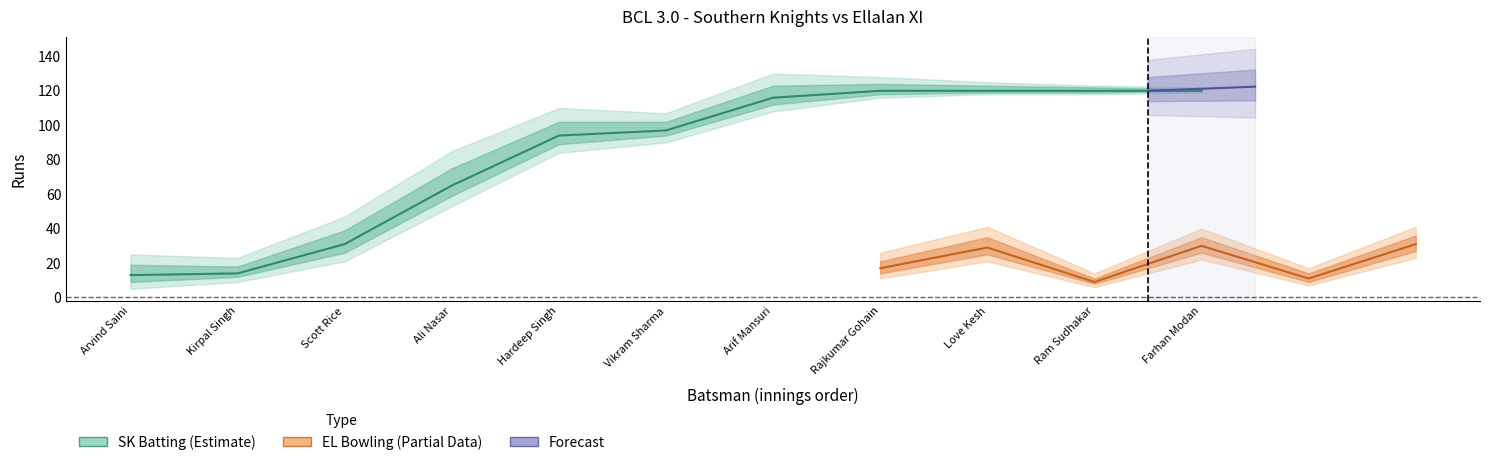

List the labels in order of value, largest first.

Rajkumar Gohain, Love Kesh, Ram Sudhakar, Farhan Modan, Arif Mansuri, Vikram Sharma, Hardeep Singh, Ali Nasar, Scott Rice, Kirpal Singh, Arvind Saini